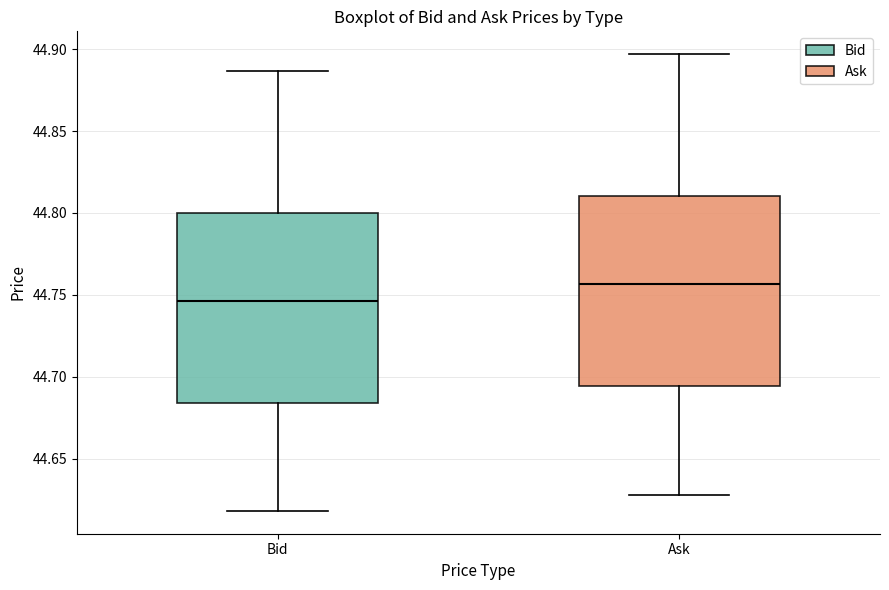

Reading left to right, read every box against the y-axis: the position of its median line, the range the box covers, and the ends of its whiskers. The values are not printed on the chart, so give them approximately, as read against the axis.

Bid: median 44.745, box 44.685 to 44.800, whiskers 44.620 to 44.885
Ask: median 44.755, box 44.695 to 44.810, whiskers 44.630 to 44.895